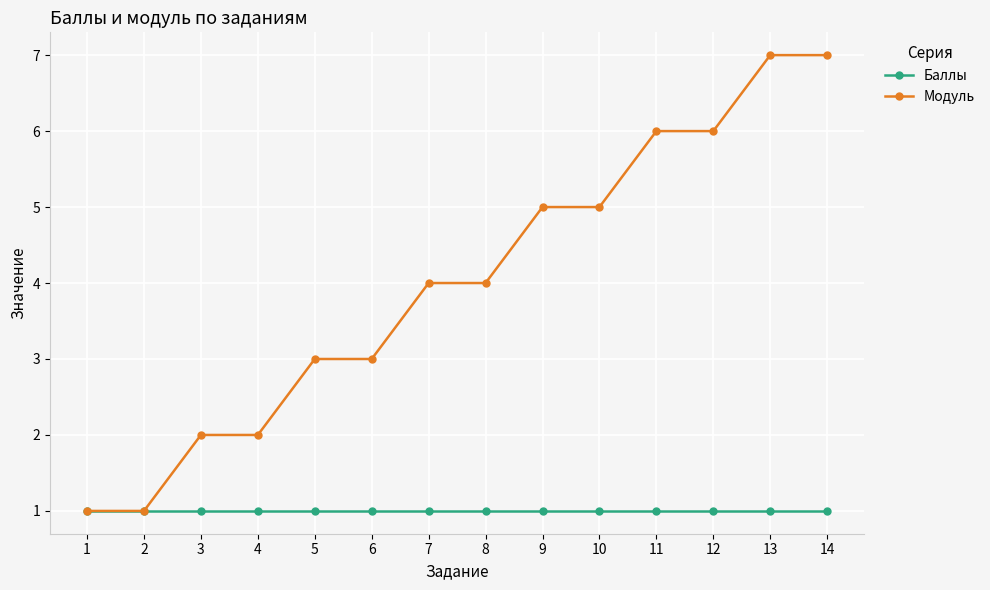

The Модуль series shows 7 at 14. True or false?

True